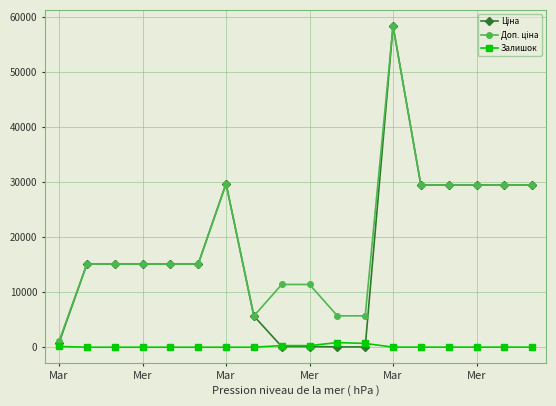

What is the greatest value displayed?

58426.5